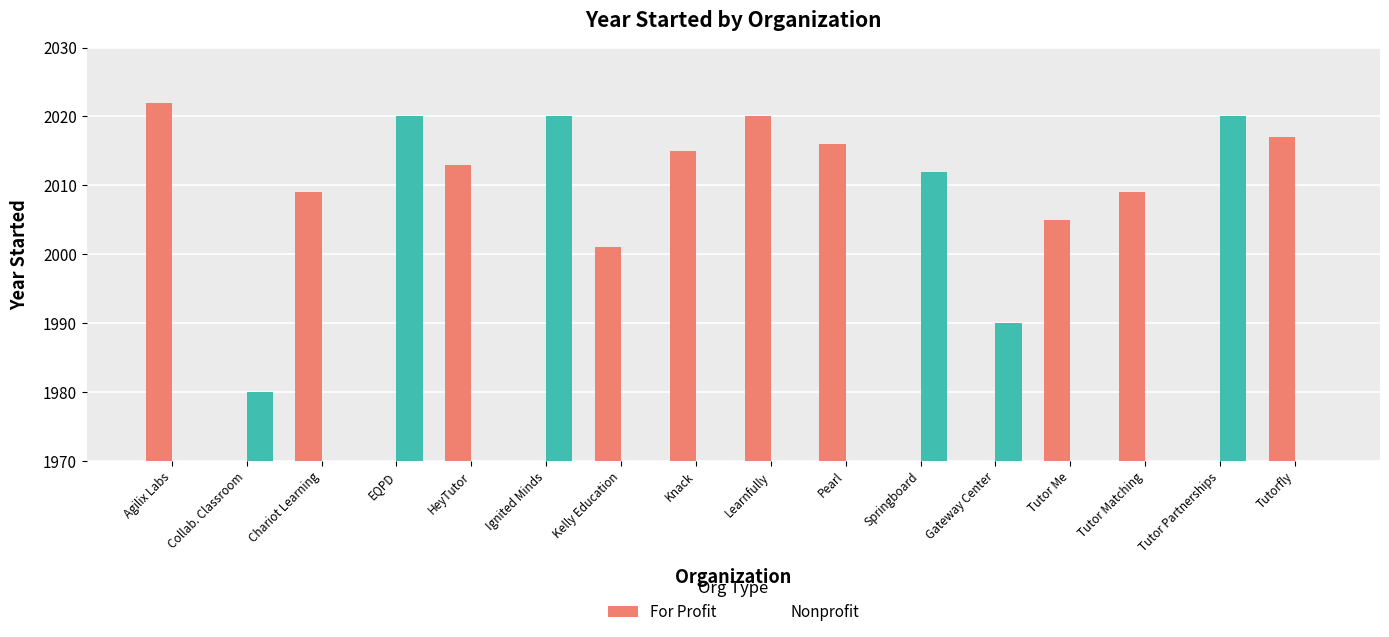

The For Profit series shows 0 at Springboard. True or false?

True